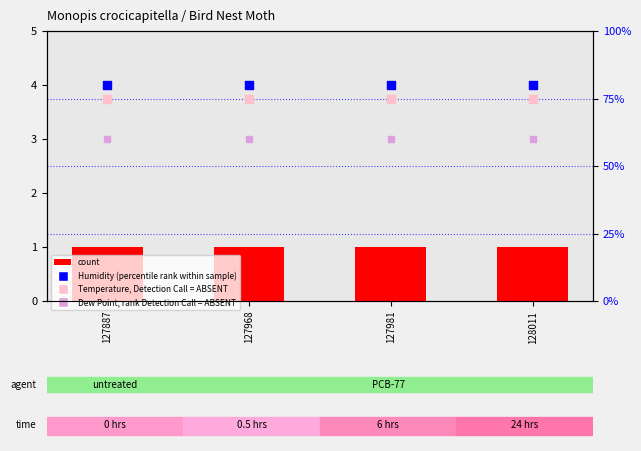

Which series contains the highest Y value?

Humidity (percentile rank within the sample)